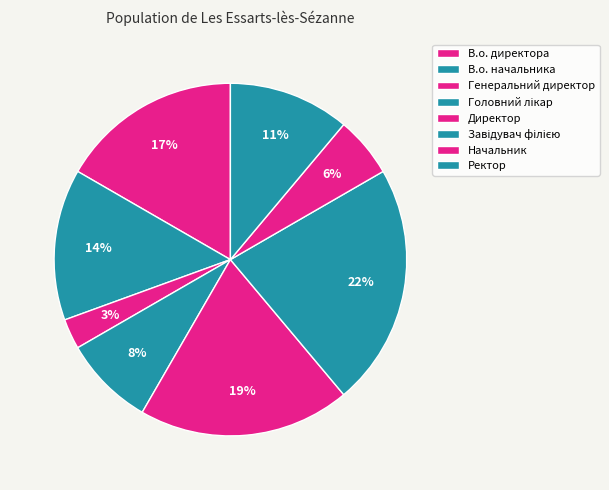

Is there any slice that represents more than half of the pie?

No